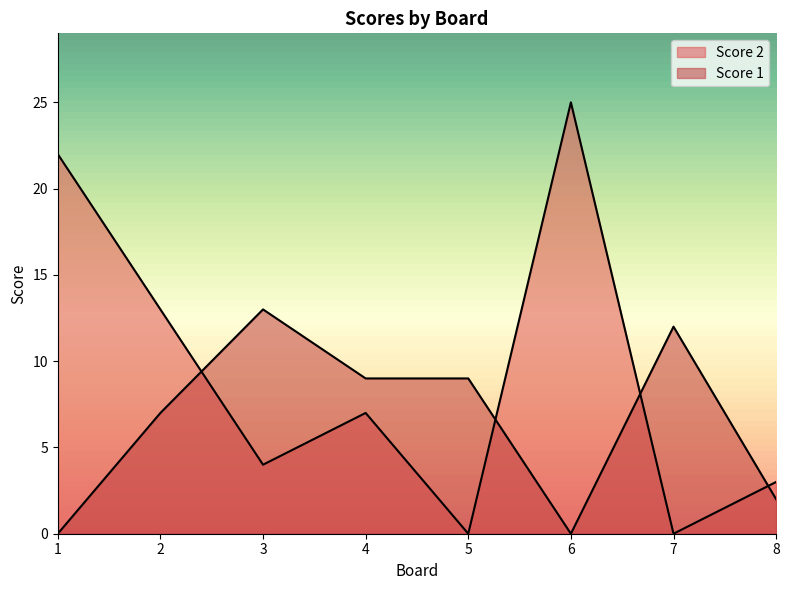

List the series in order of their peak value, lowest first.

Score 1, Score 2